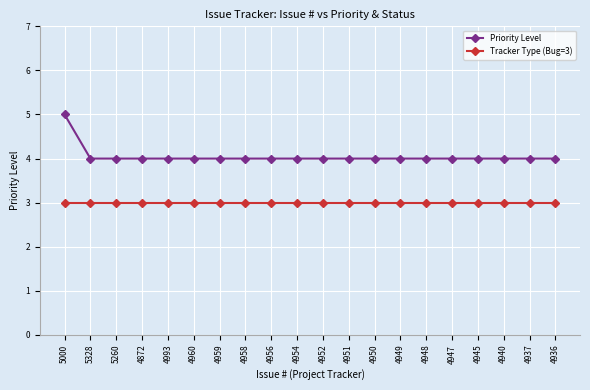

What are all the series names shown in the legend?

Priority Level, Tracker Type (Bug=3)